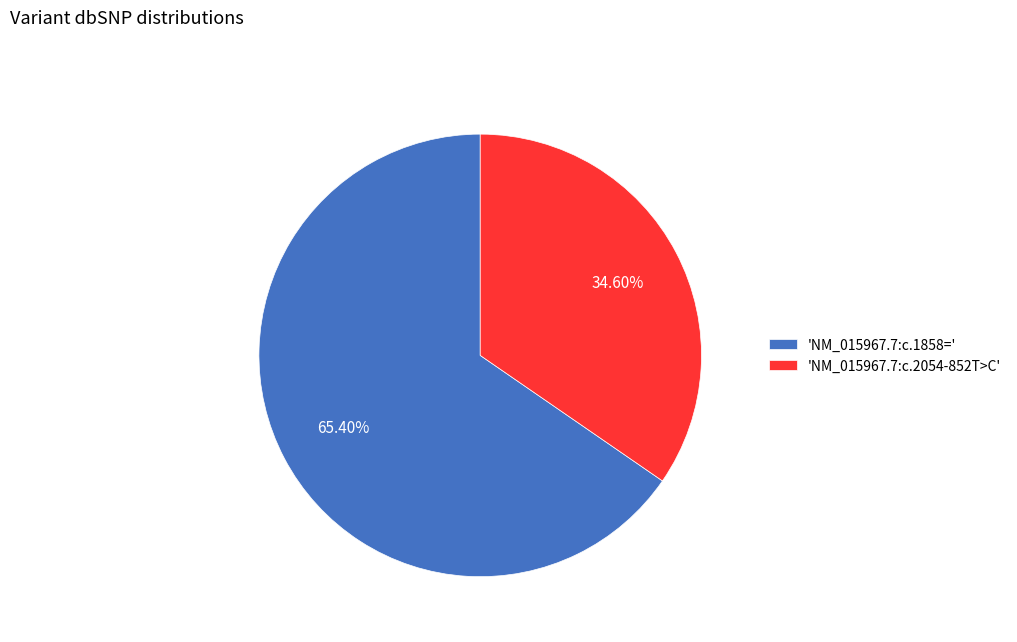

Rank the categories by value from highest to lowest.

'NM_015967.7:c.1858=', 'NM_015967.7:c.2054-852T>C'